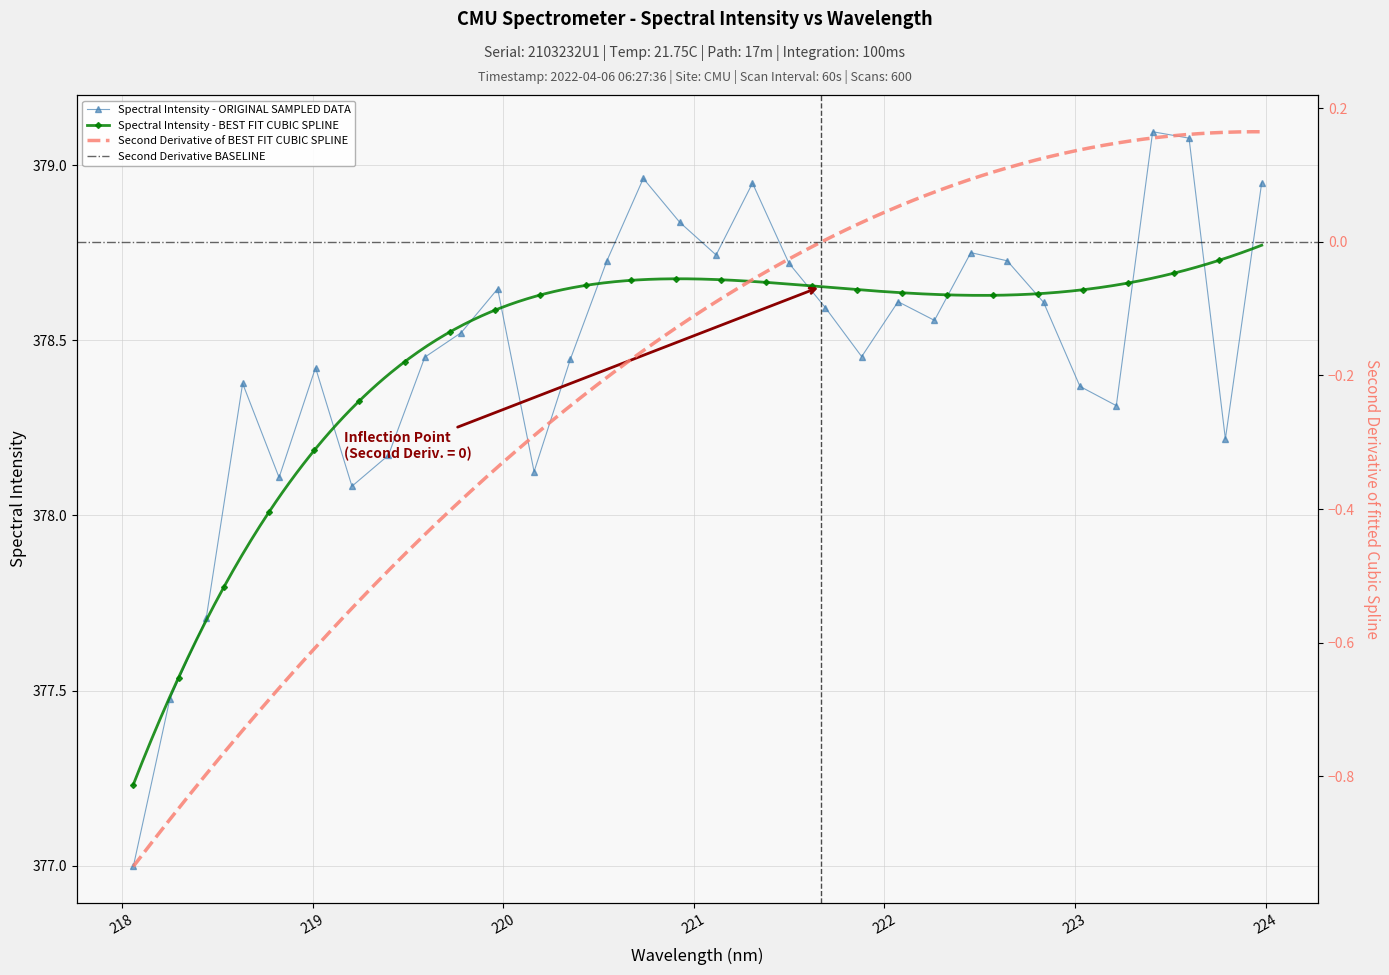

How many interior local peaks does the Spectral Intensity - ORIGINAL SAMPLED DATA series have?

8